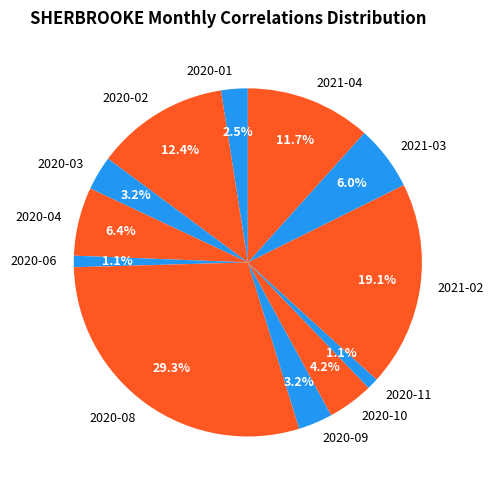

What portion of the pie excludes 2020-10?

95.8%